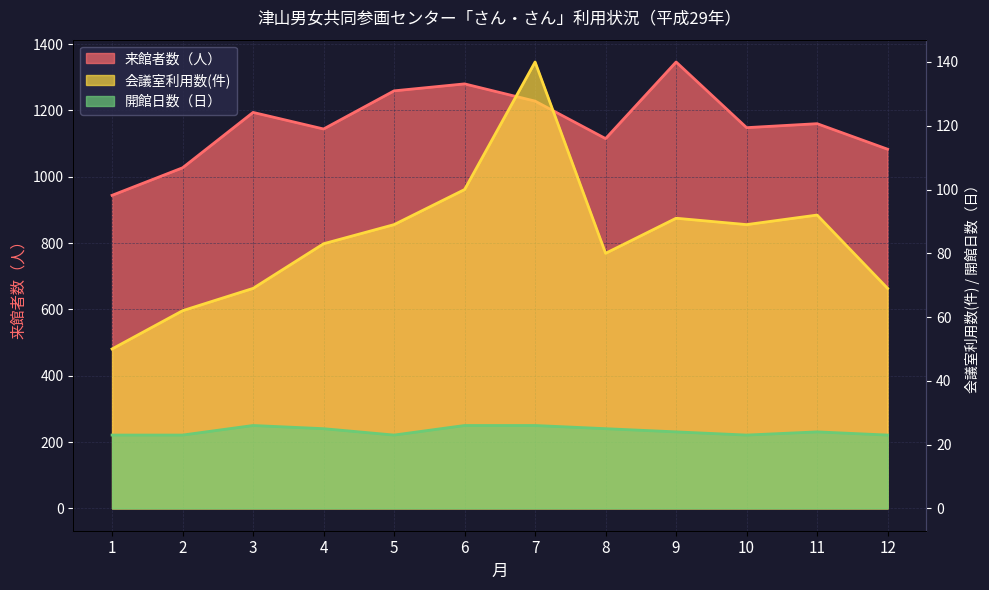

True or false: 来館者数（人） has a value of 1228 at 7.

True